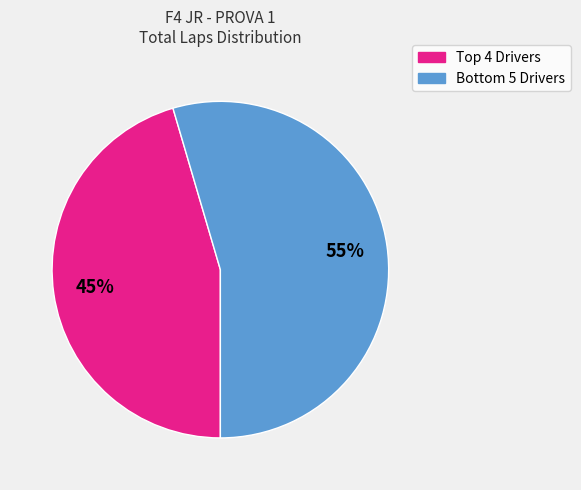

To the nearest percent, what is the average slice percentage?

50%